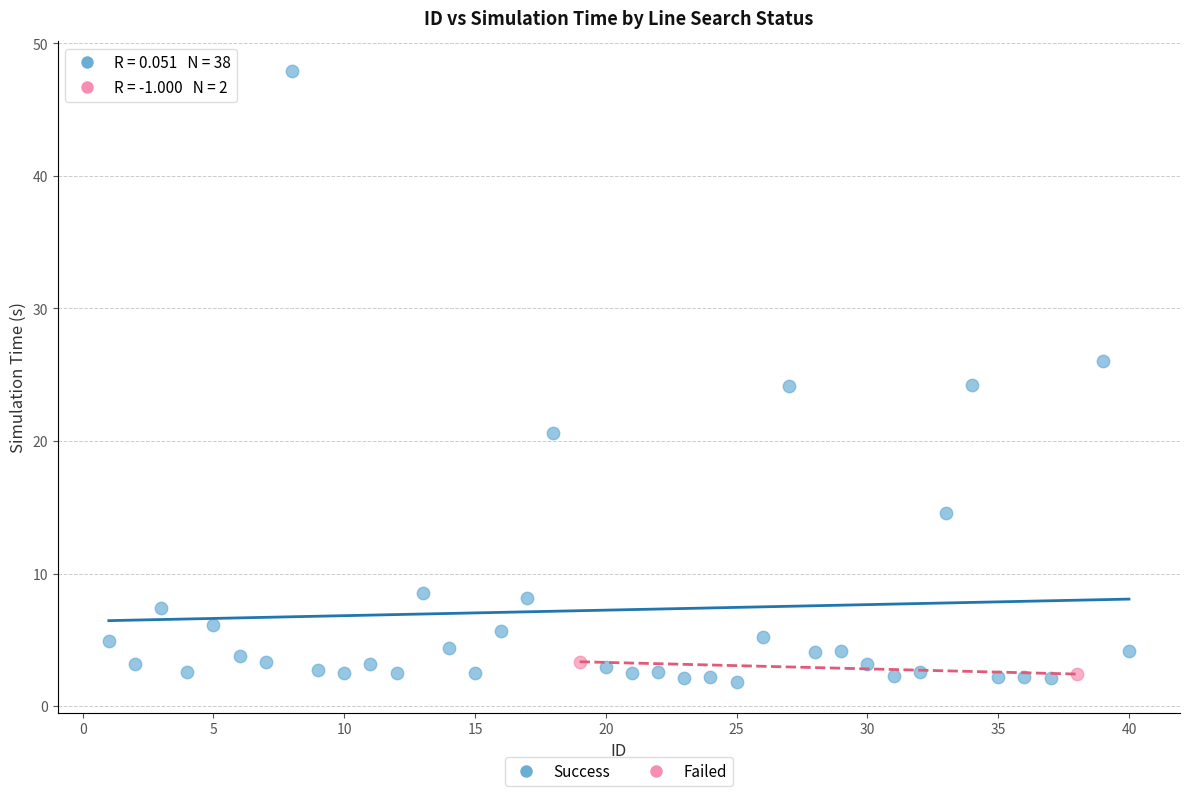

What are all the series names shown in the legend?

Success, Failed